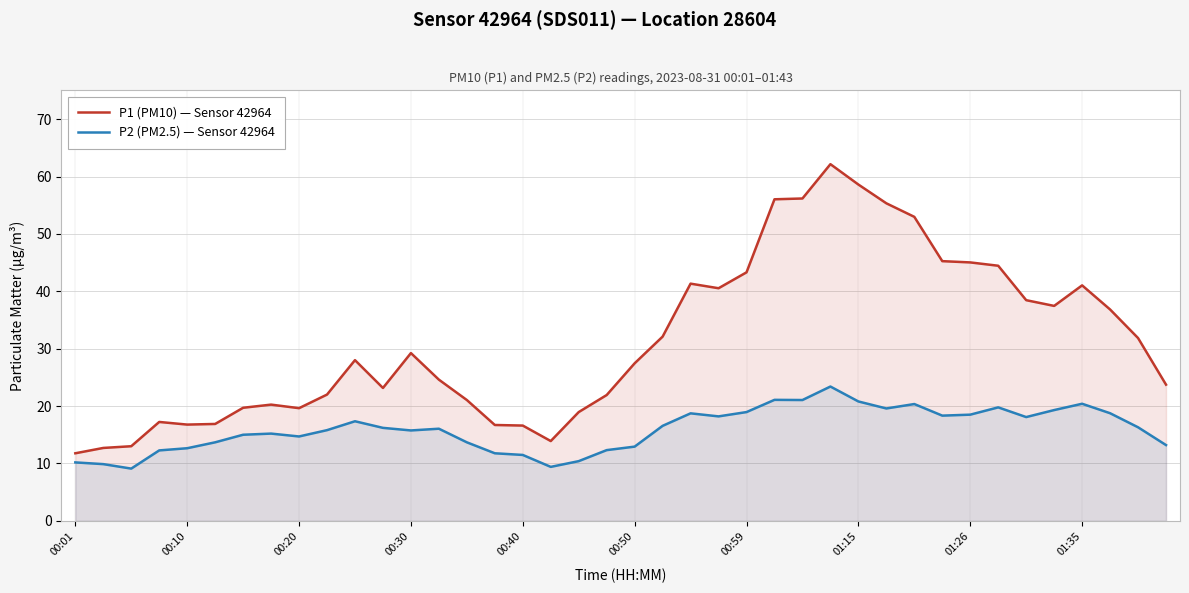

What is the difference between the maximum and second lowest values in the P1 (PM10) — Sensor 42964 series?

49.5